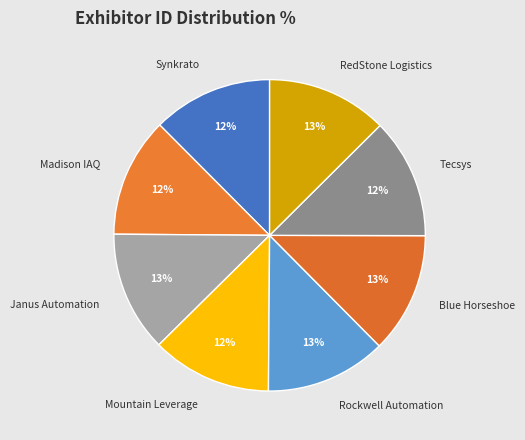

Approximately how many times larger is the value at Janus Automation compared to RedStone Logistics?

1.0